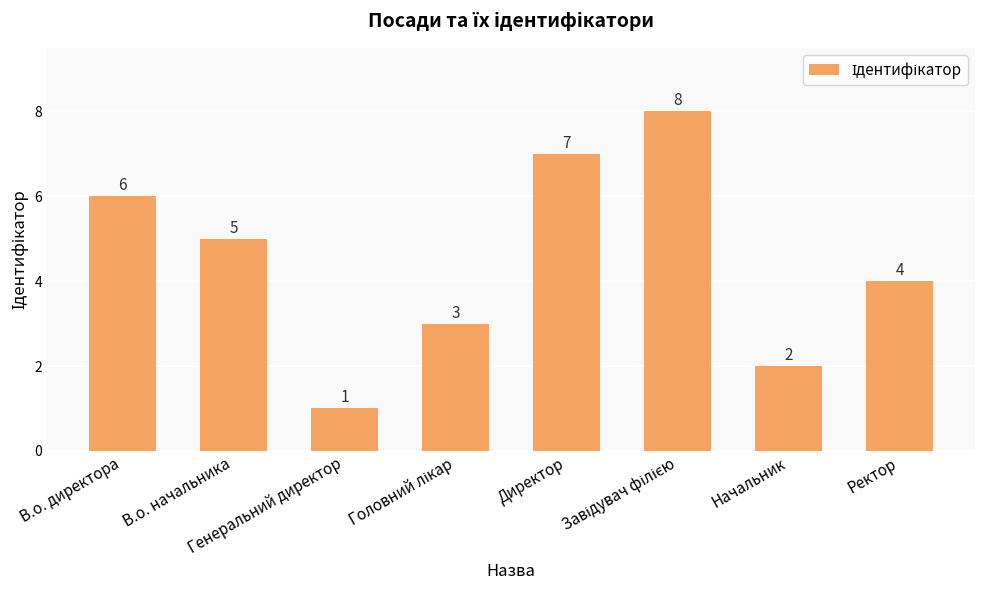

How many bars are there in total?

8